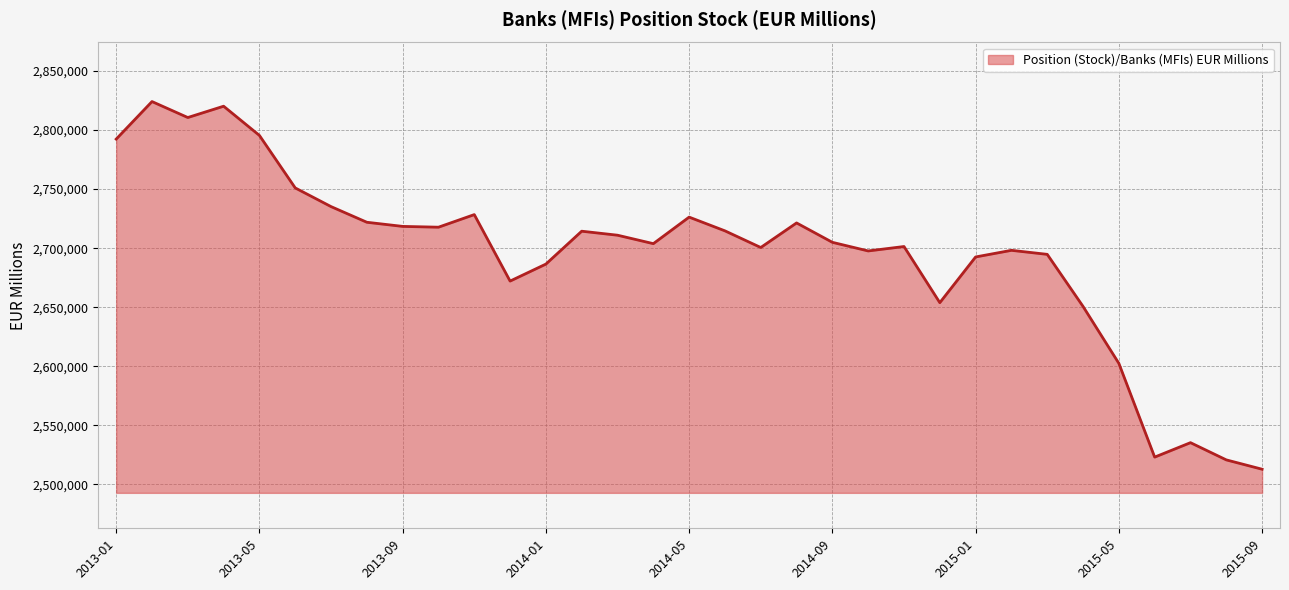

What is the maximum value shown in the chart?

2824081